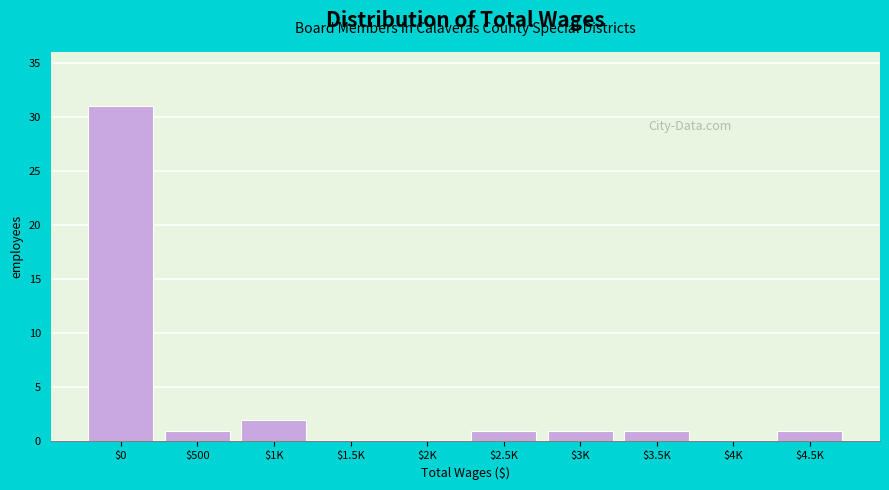

Is it true that the value at $0 is 31?

True